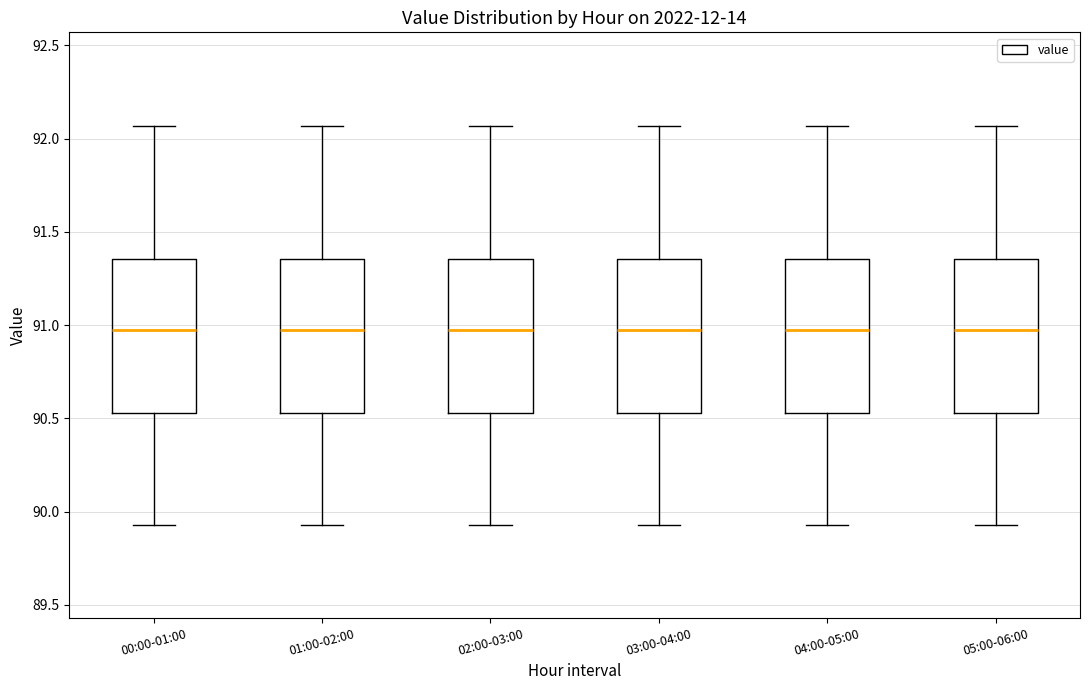

Reading left to right, transcribe this box plot: for each box, give where its median line is, the range the box spans, and where its two whiskers end, as read against the y-axis. The values are not printed on the chart, so give them approximately, as read against the axis.

00:00-01:00: median 91.00, box 90.55 to 91.35, whiskers 89.95 to 92.05
01:00-02:00: median 91.00, box 90.55 to 91.35, whiskers 89.95 to 92.05
02:00-03:00: median 91.00, box 90.55 to 91.35, whiskers 89.95 to 92.05
03:00-04:00: median 91.00, box 90.55 to 91.35, whiskers 89.95 to 92.05
04:00-05:00: median 91.00, box 90.55 to 91.35, whiskers 89.95 to 92.05
05:00-06:00: median 91.00, box 90.55 to 91.35, whiskers 89.95 to 92.05